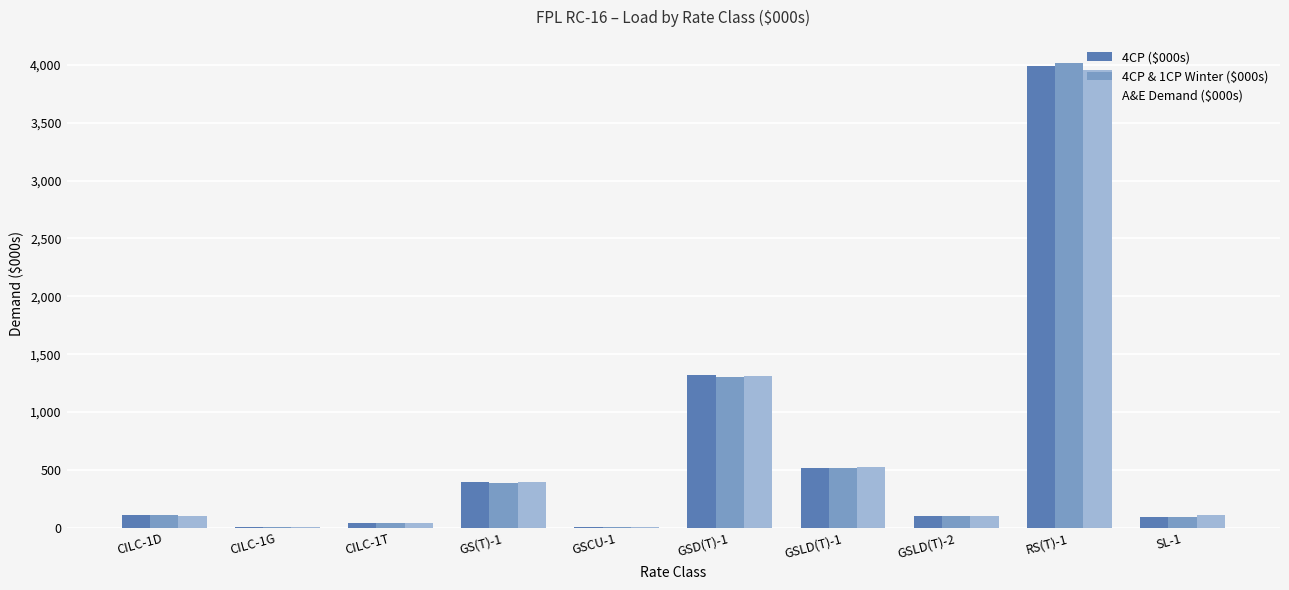

The value of 4CP ($000s) at RS(T)-1 is 1260.3. True or false?

False